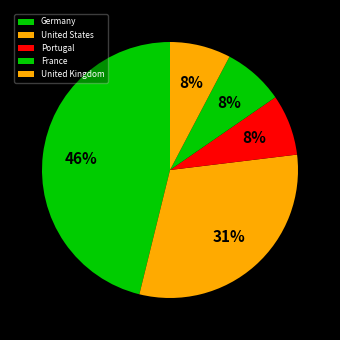

Combined, what portion of the pie is United Kingdom and United States?

38.5%